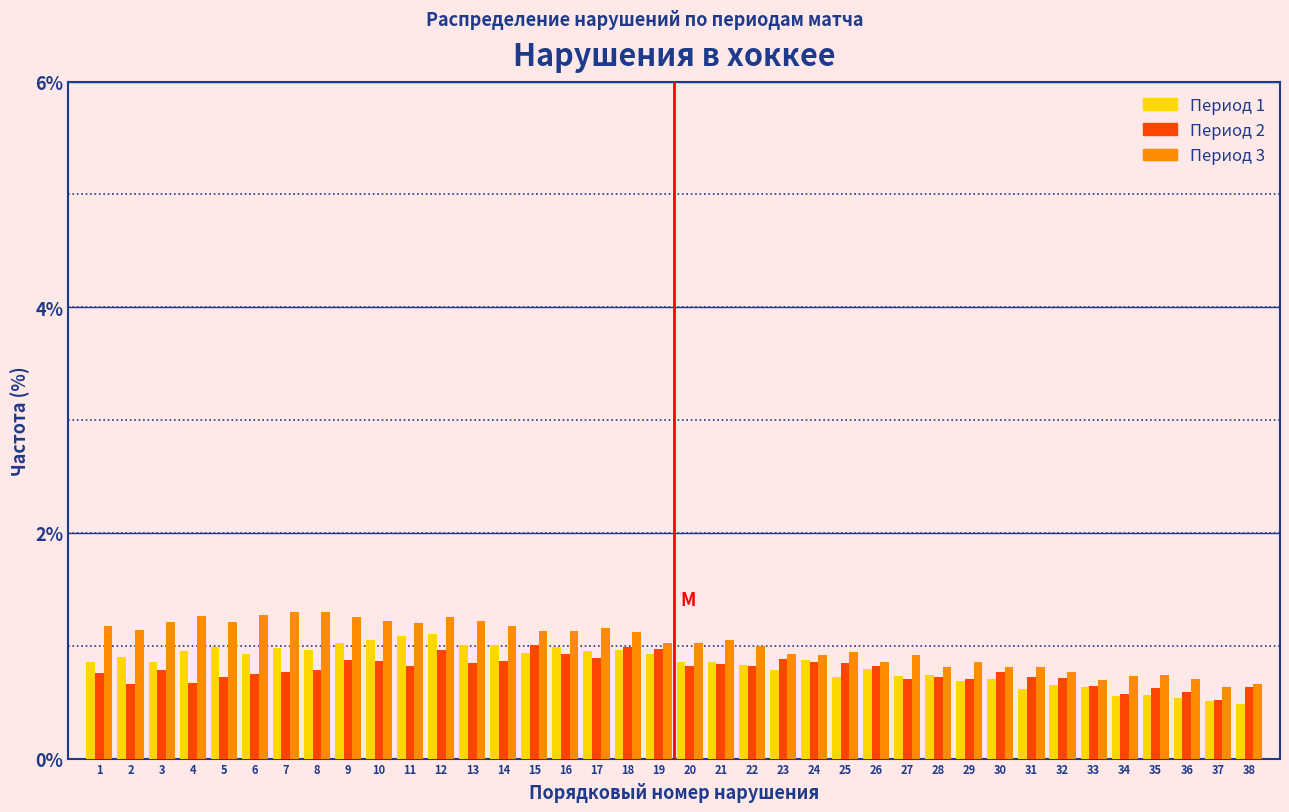

At how many categories does at least one series exceed 0?

38